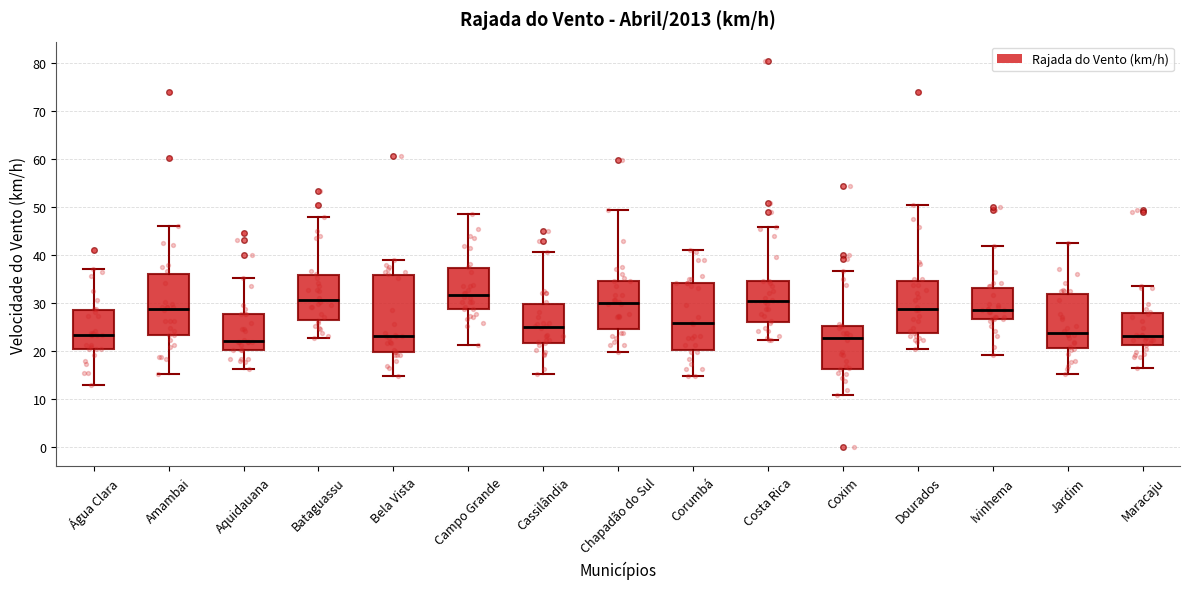

Which box's median line is the highest?

Campo Grande